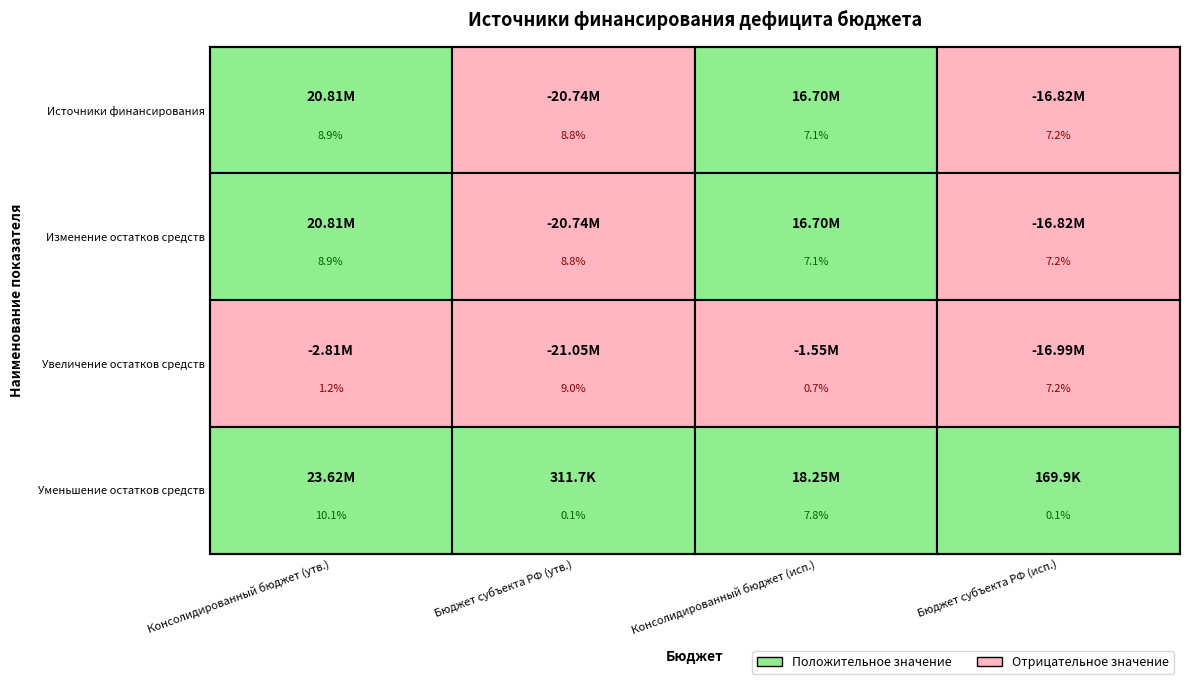

The value of Увеличение остатков средств бюджетов at 2 is -2673944.4. True or false?

False